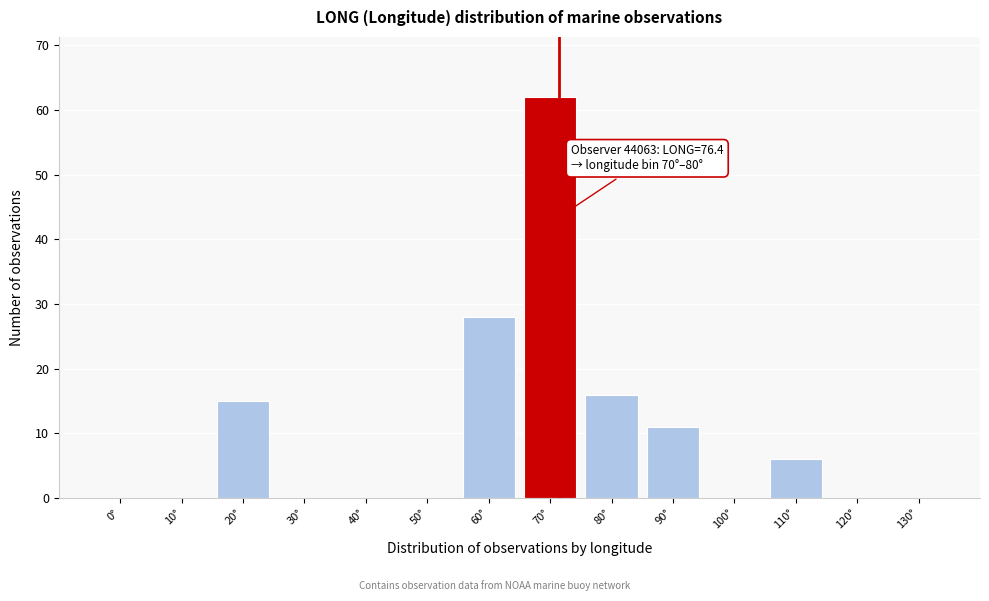

Reading left to right, list all the values displayed in this chart.

0°=0	10°=0	20°=15	30°=0	40°=0	50°=0	60°=28	70°=62	80°=16	90°=11	100°=0	110°=6	120°=0	130°=0